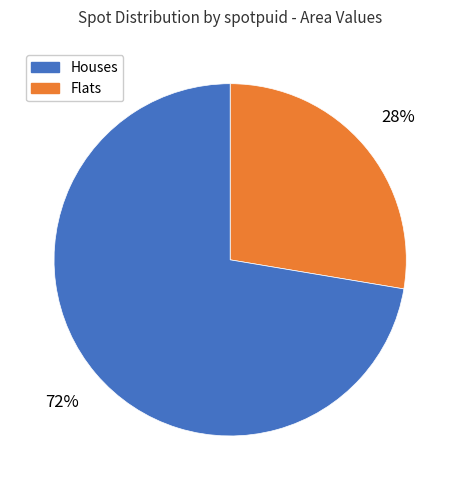

Is there a majority slice in this chart?

Yes